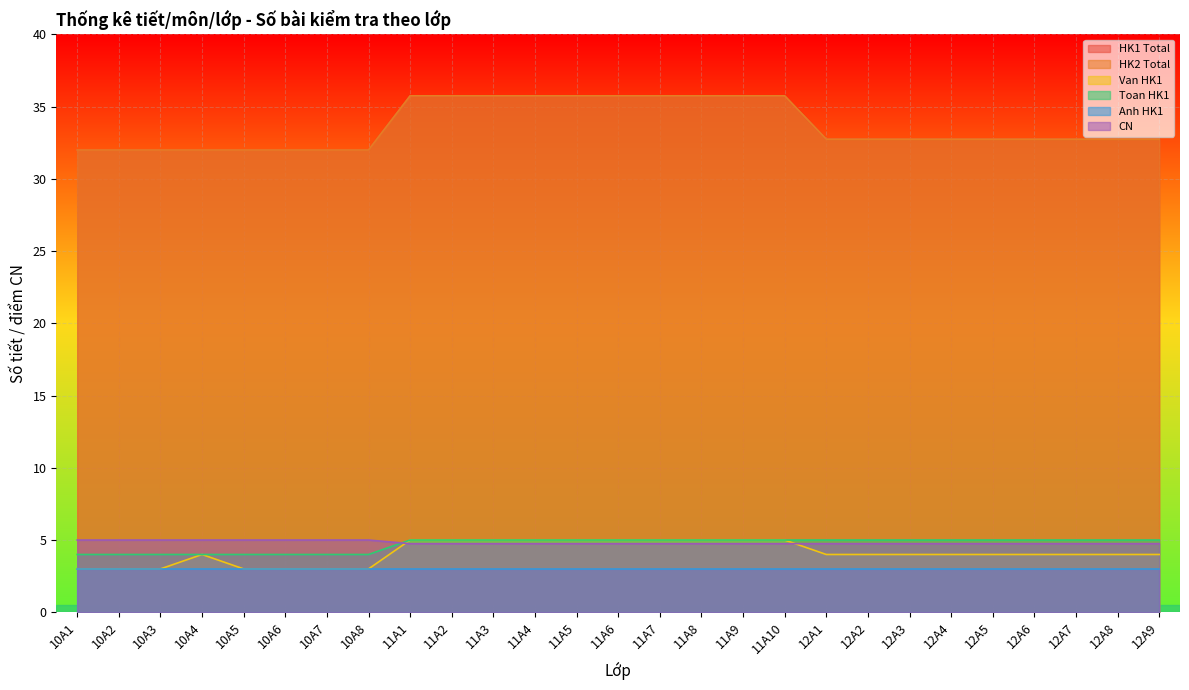

How many lines are shown in the chart?

6